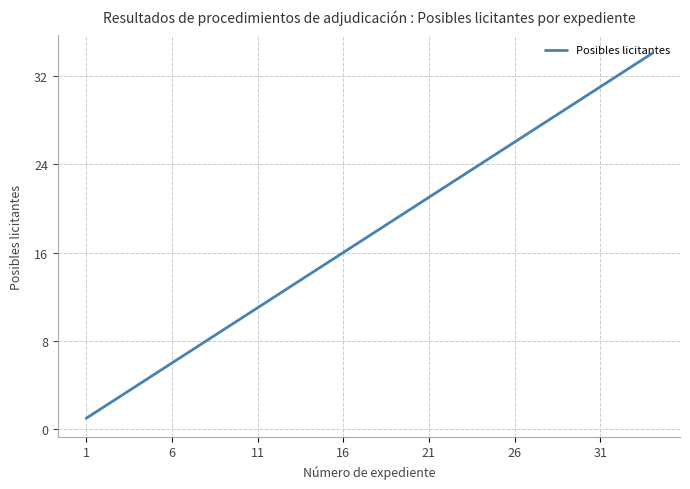

What is the difference between the maximum and minimum values?

33